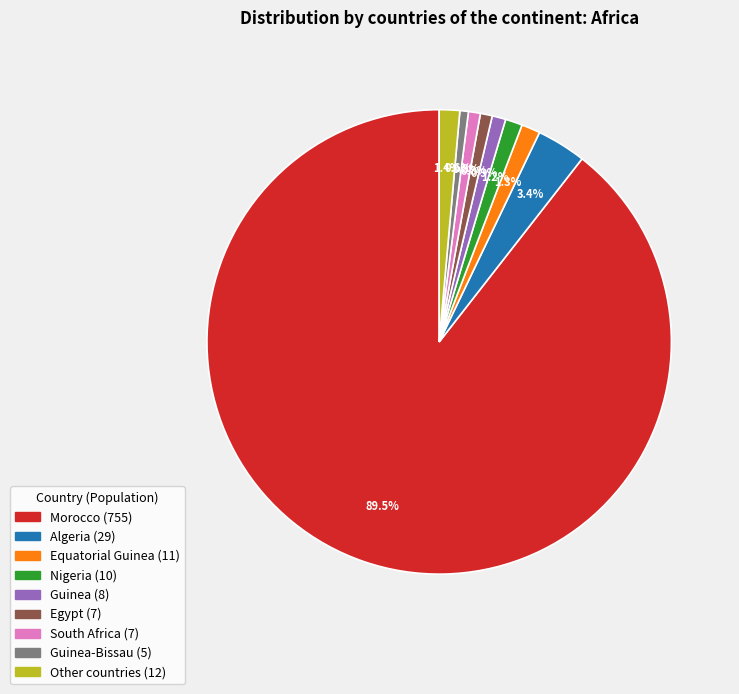

Does any single category account for the majority?

Yes